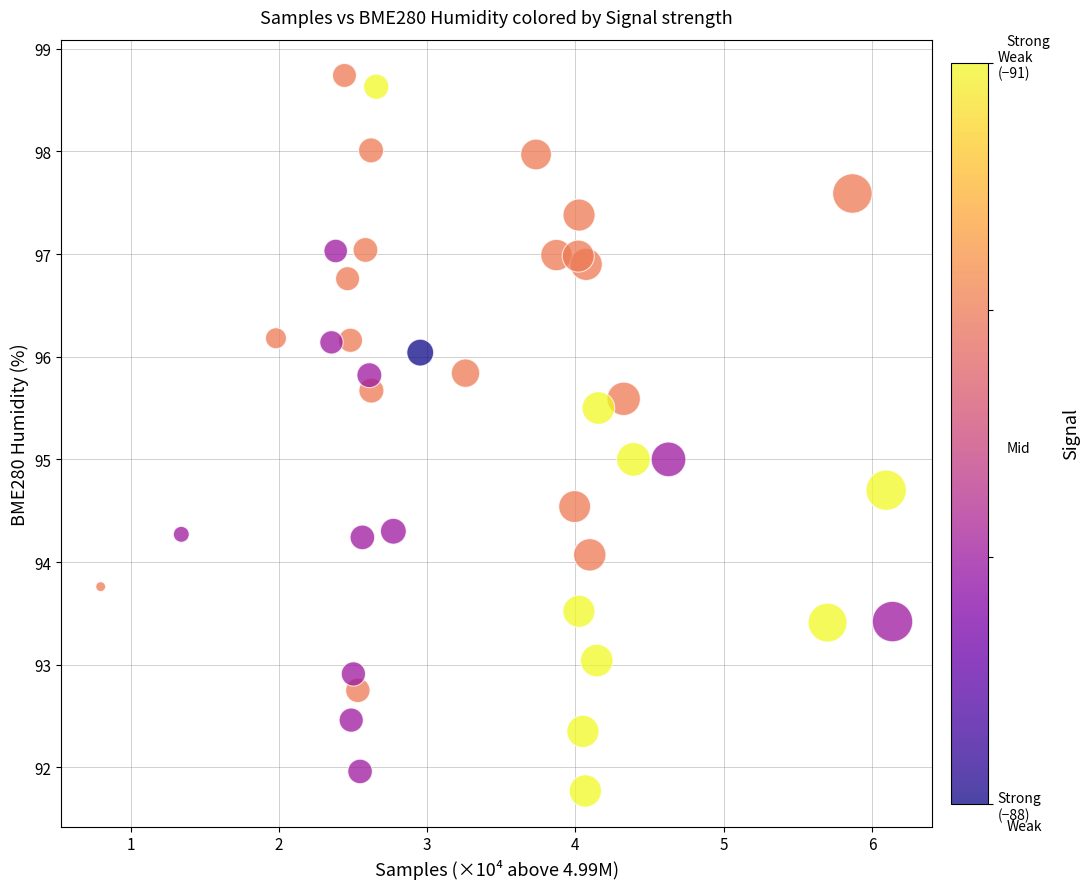

What is the range of X values (max minus min)?

5.3